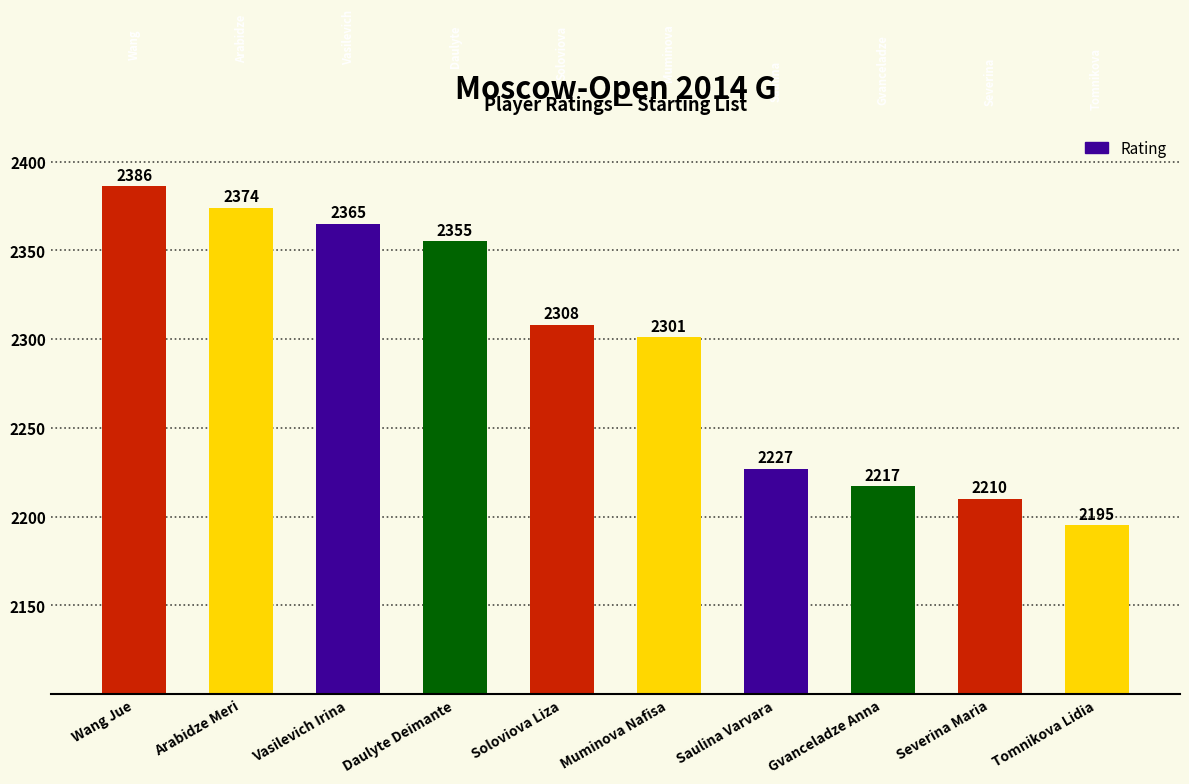

The chart shows a value of 2217 at Gvanceladze Anna. True or false?

True